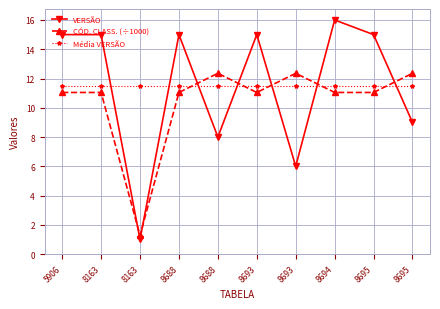

Count the number of categories in the chart.

10